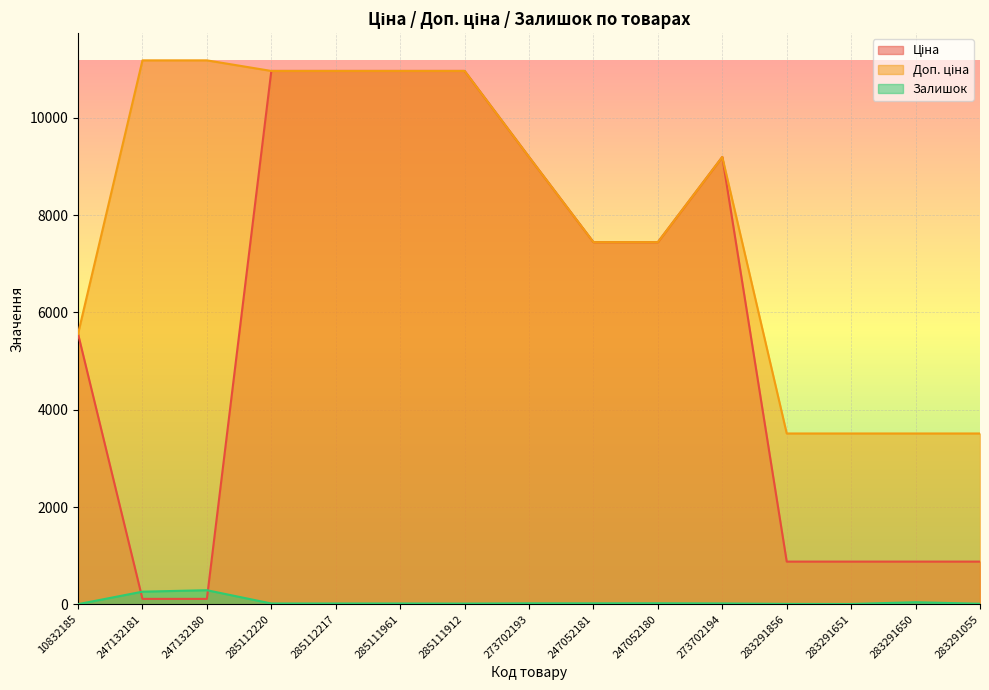

What are all the series names shown in the legend?

Ціна, Доп. ціна, Залишок